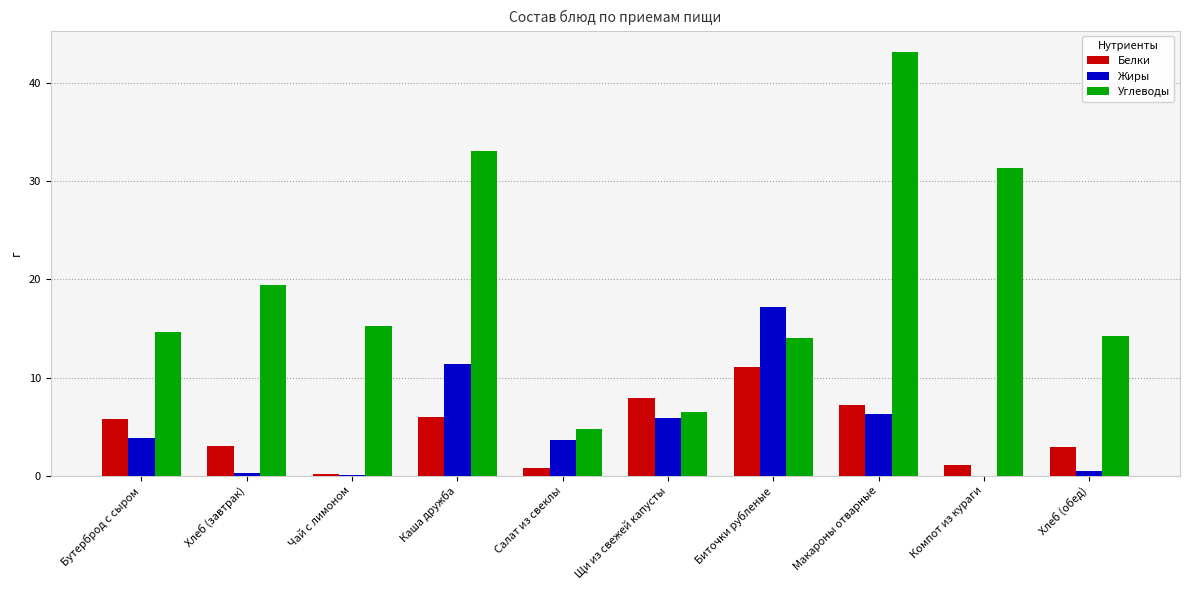

At which category does the chart reach its peak across all series?

Макароны отварные